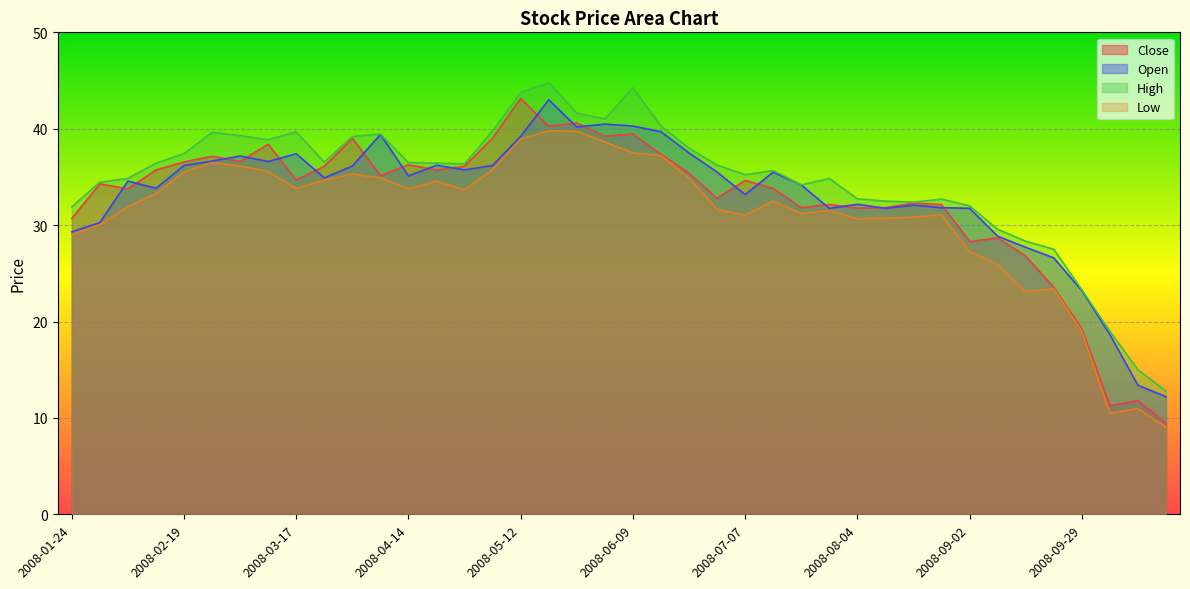

What is the approximate value of Low at 2008-06-23?

34.9